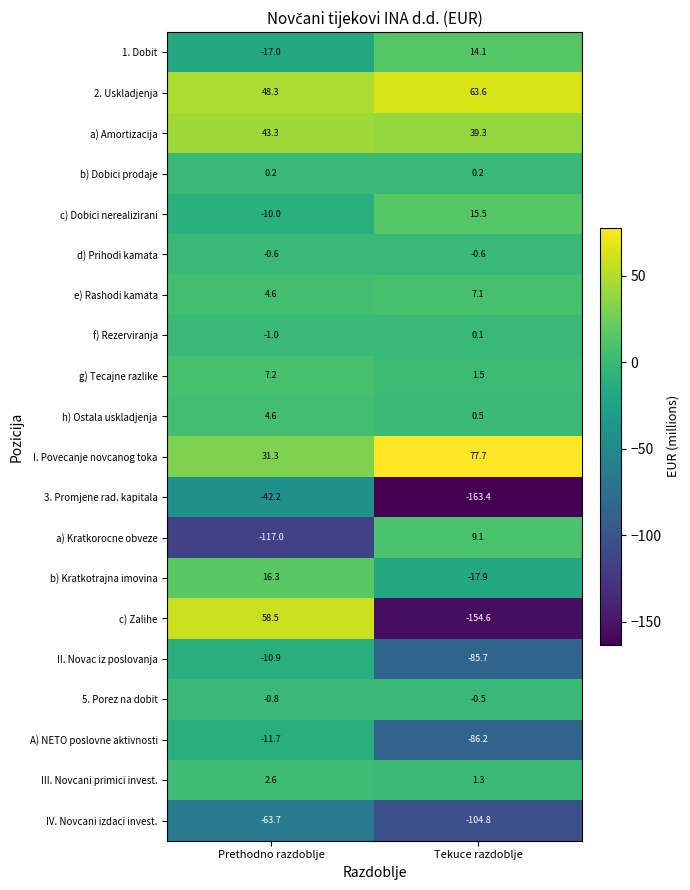

Is the value of 3. Promjene rad. kapitala at Prethodno razdoblje greater than the value of a) Kratkorocne obveze at Tekuce razdoblje?

No